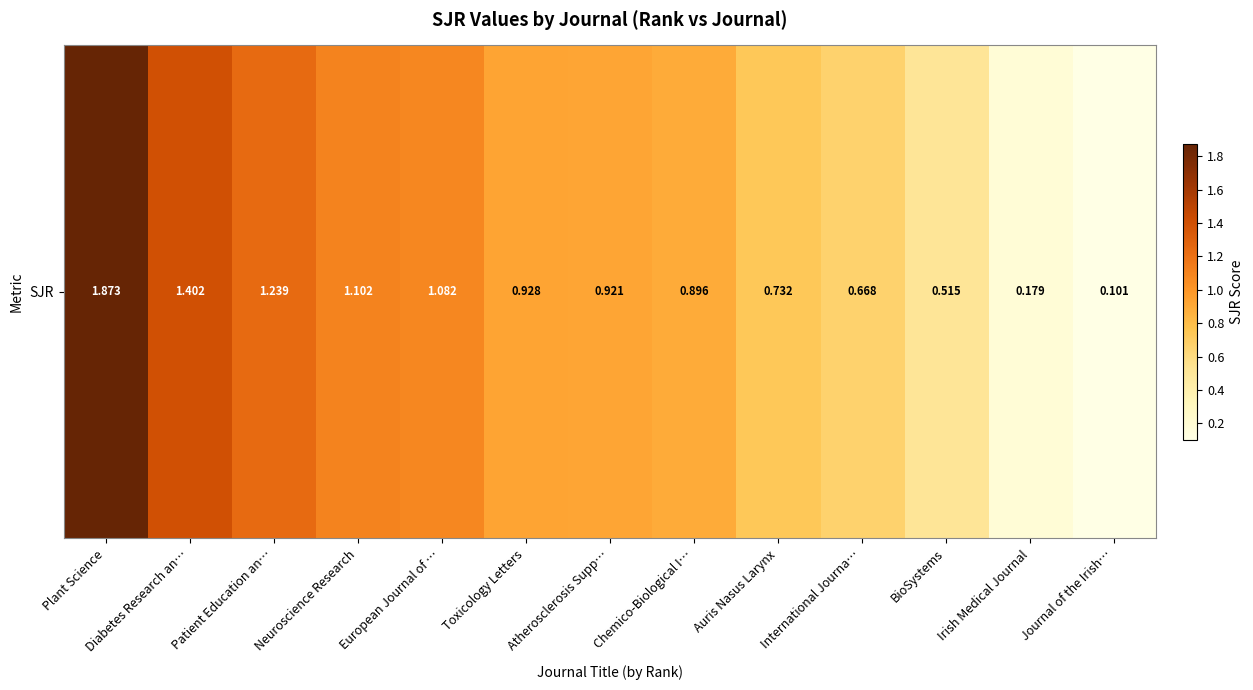

Reading left to right, what are all the values shown in this chart?

Plant Science=1.9	Diabetes Research an…=1.4	Patient Education an…=1.2	Neuroscience Research=1.1	European Journal of …=1.1	Toxicology Letters=0.9	Atherosclerosis Supp…=0.9	Chemico-Biological I…=0.9	Auris Nasus Larynx=0.7	International Journa…=0.7	BioSystems=0.5	Irish Medical Journal=0.2	Journal of the Irish…=0.1